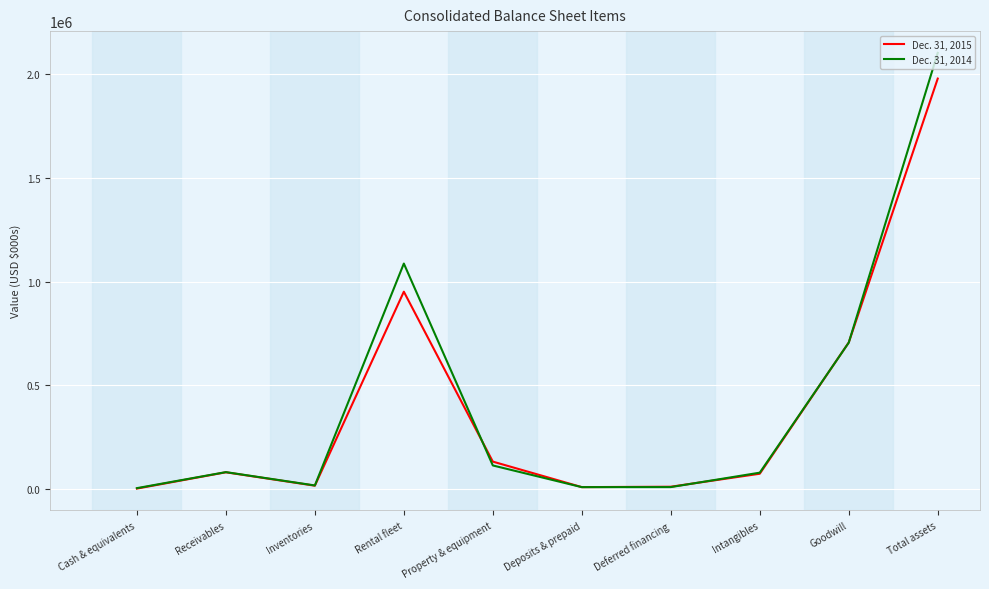

The value of Dec. 31, 2014 at Total assets is 563143. True or false?

False